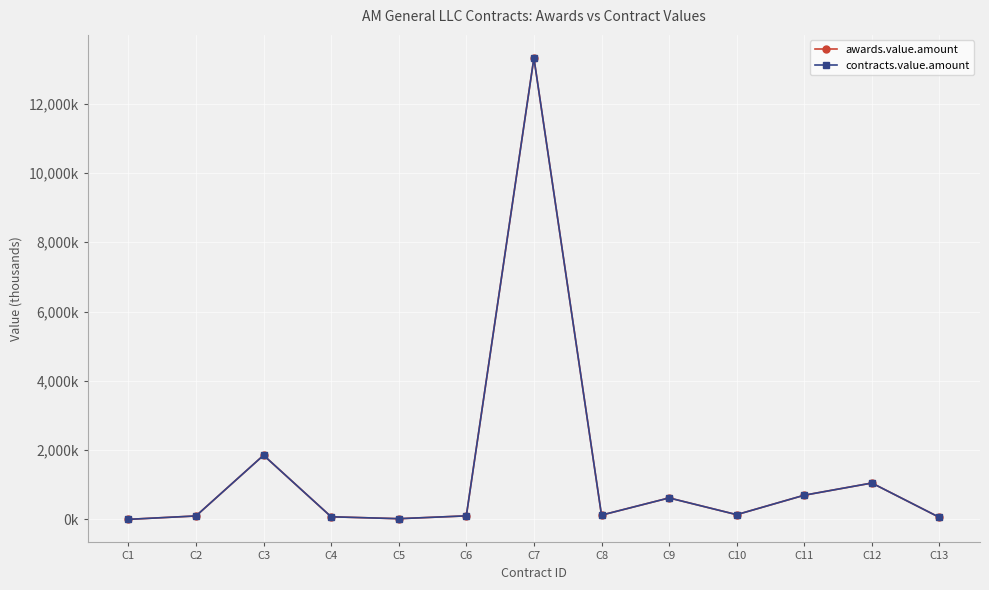

At how many categories does at least one series exceed 11417?

1